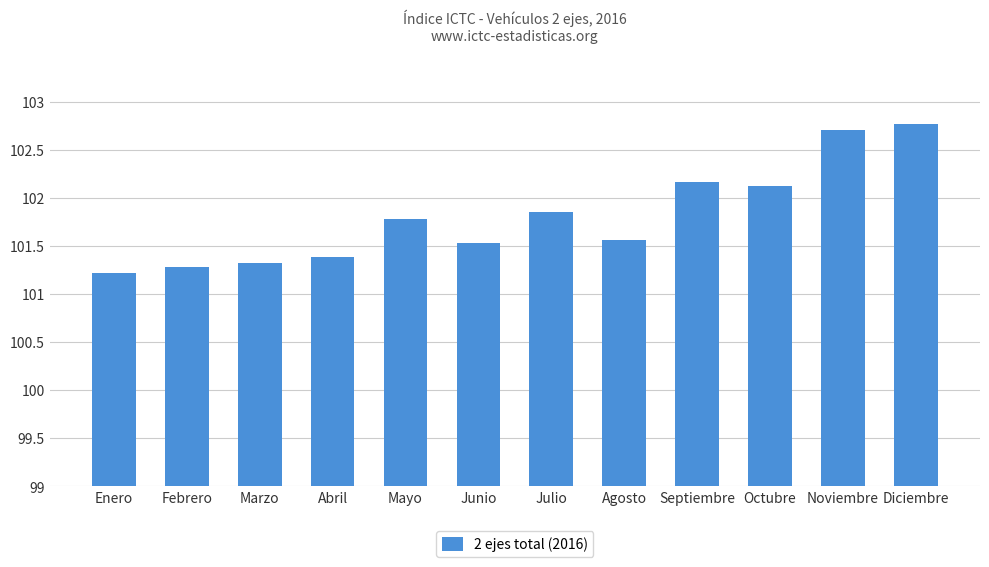

Approximately how many times larger is the value at Diciembre compared to Noviembre?

1.0